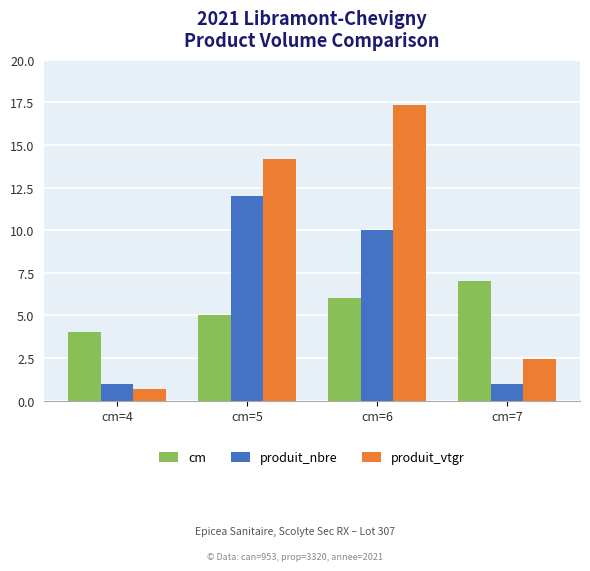

Where is produit_vtgr nearest to the value 9?

cm=5